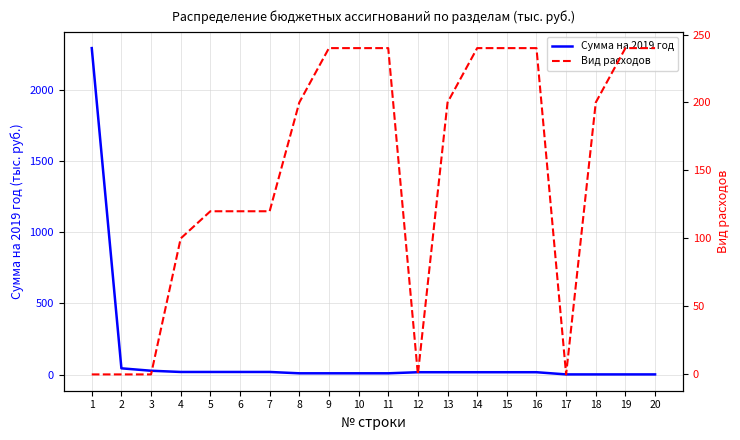

List the series in order of their overall mean, highest first.

Вид расходов, Сумма на 2019 год